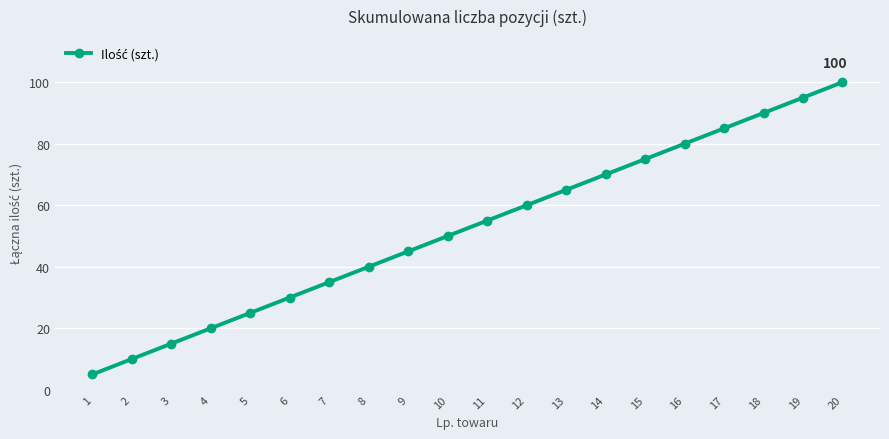

How many categories are shown in the chart?

20